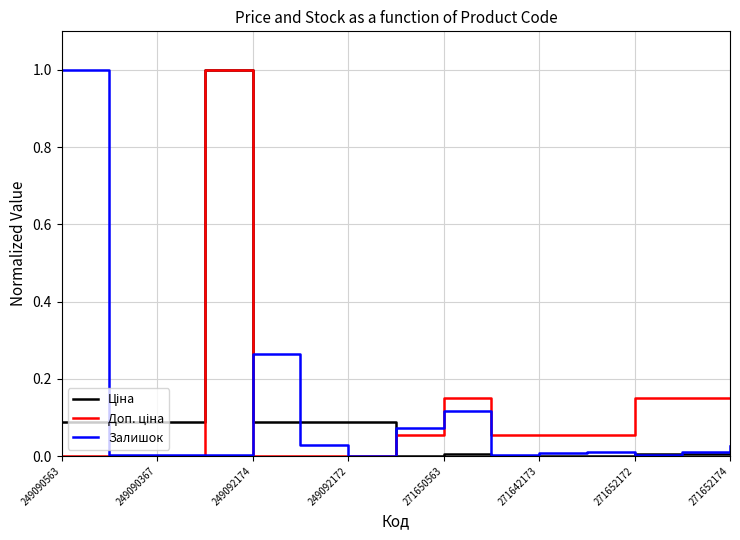

What is the greatest value displayed?

1.0